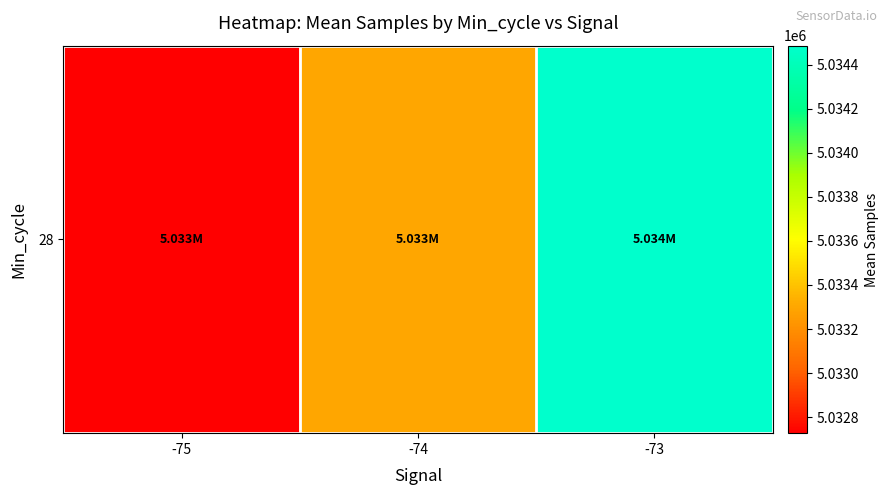

Reading left to right, what are all the values shown in this chart?

5032727.0	5033298.1	5034487.0